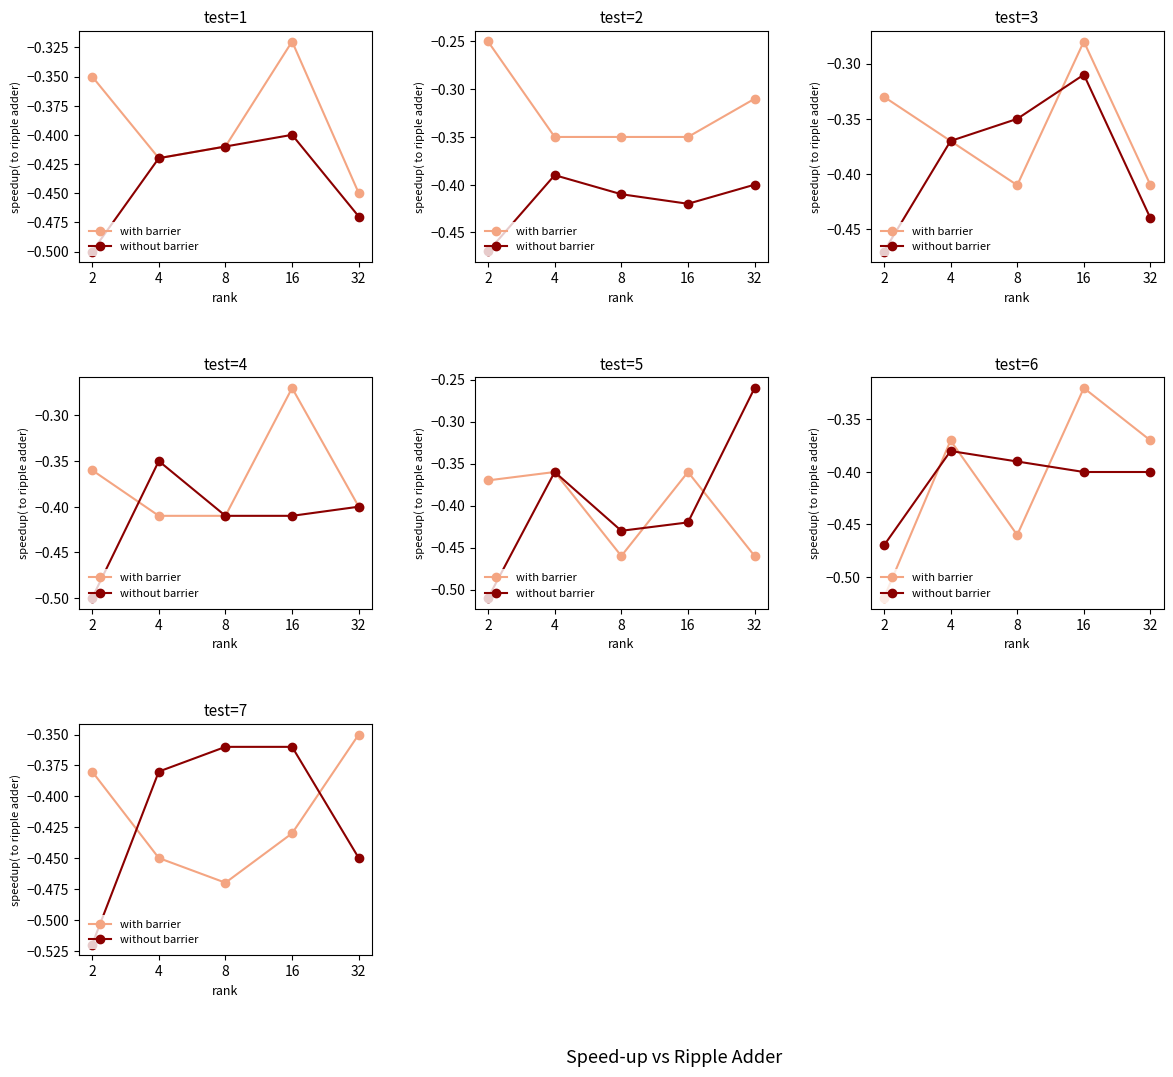

Which has a higher value, 4 or 2?

2